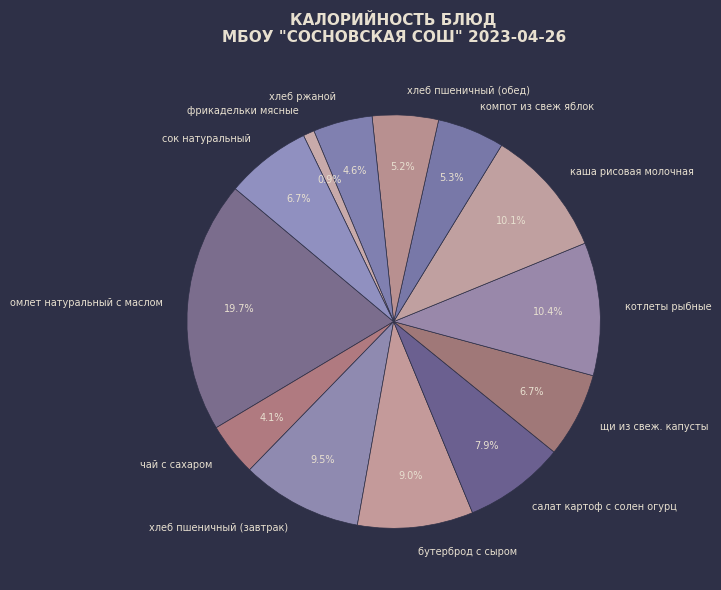

Combined, do компот из свеж яблок and хлеб ржаной account for over 50%?

No